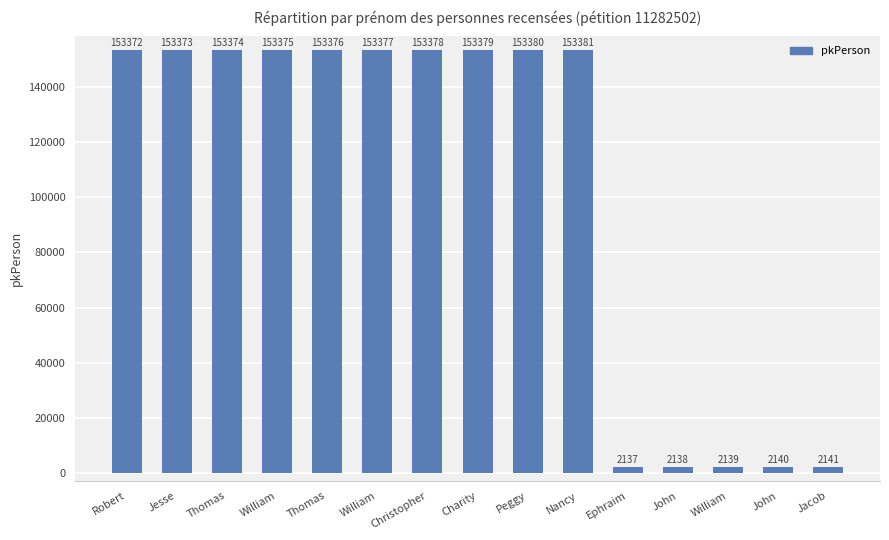

What is the label of the 11th bar from the left?

Ephraim